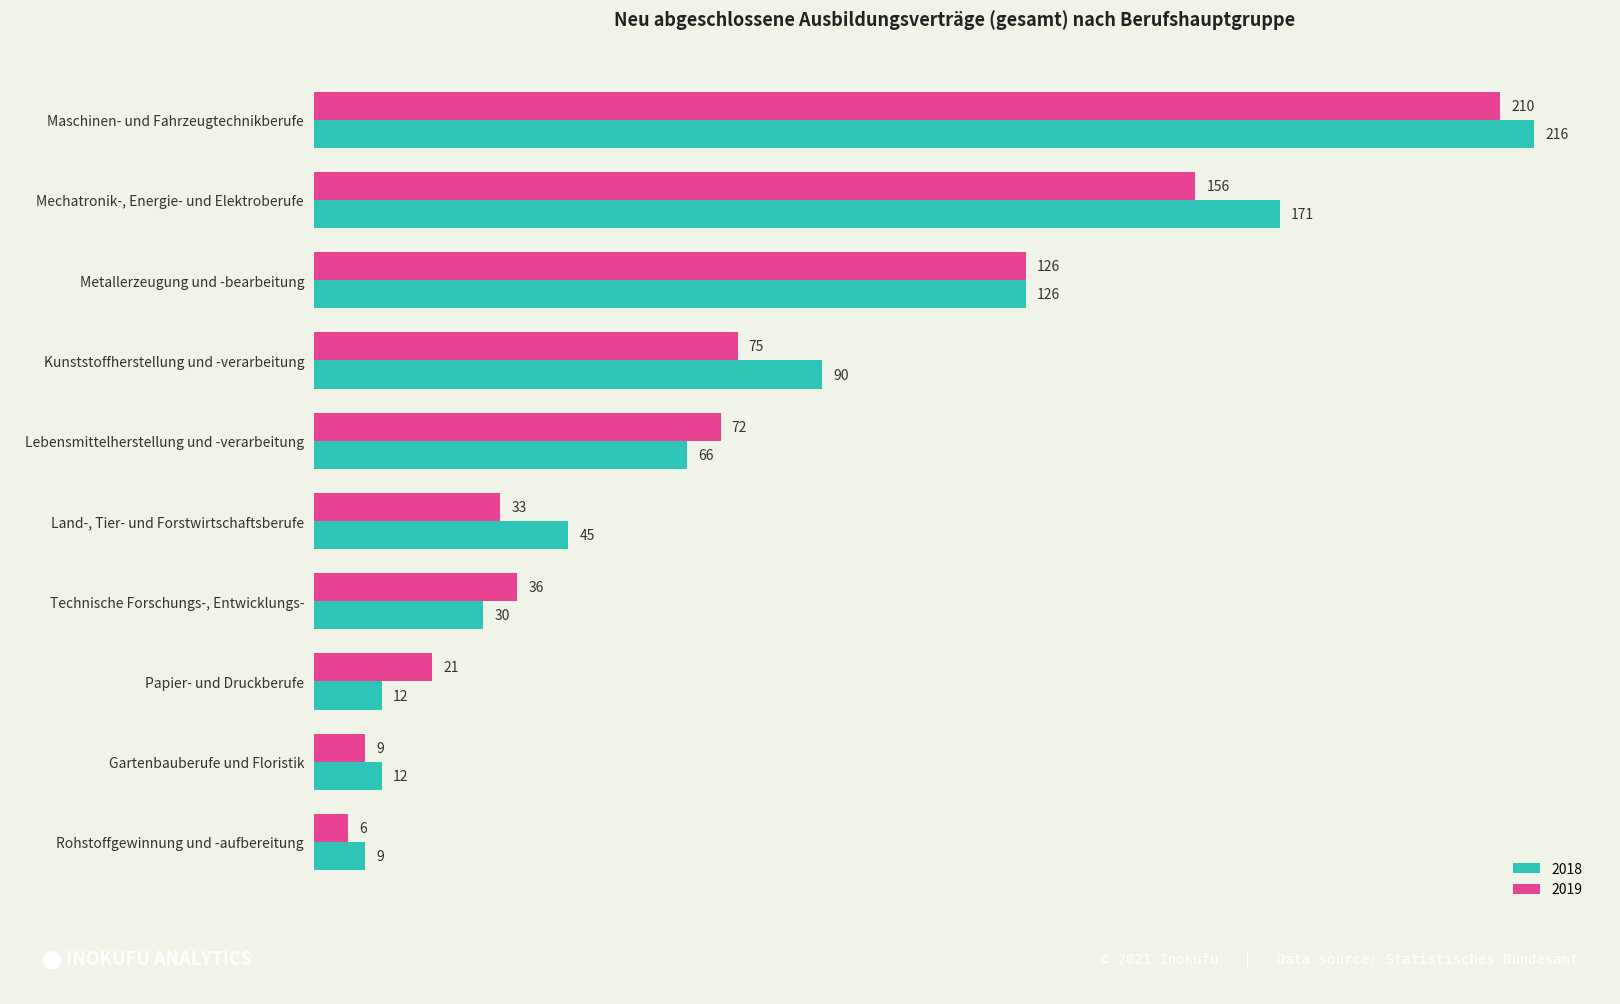

What is the smallest value displayed?

6